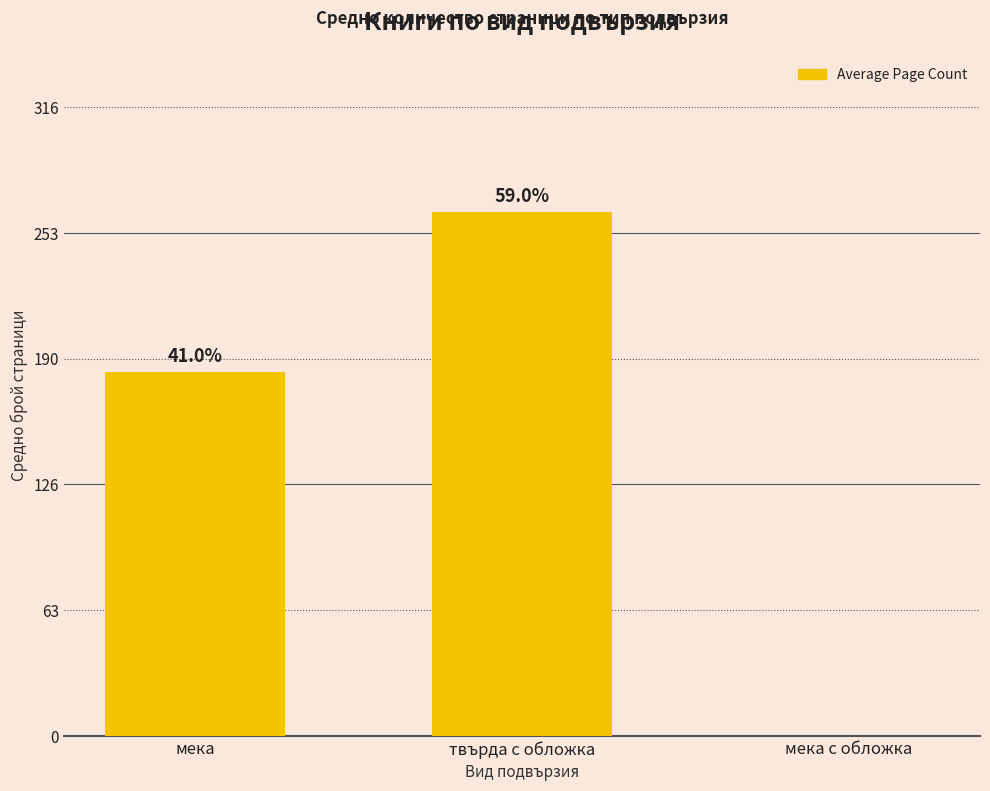

Where does the data first go above 183?

мека